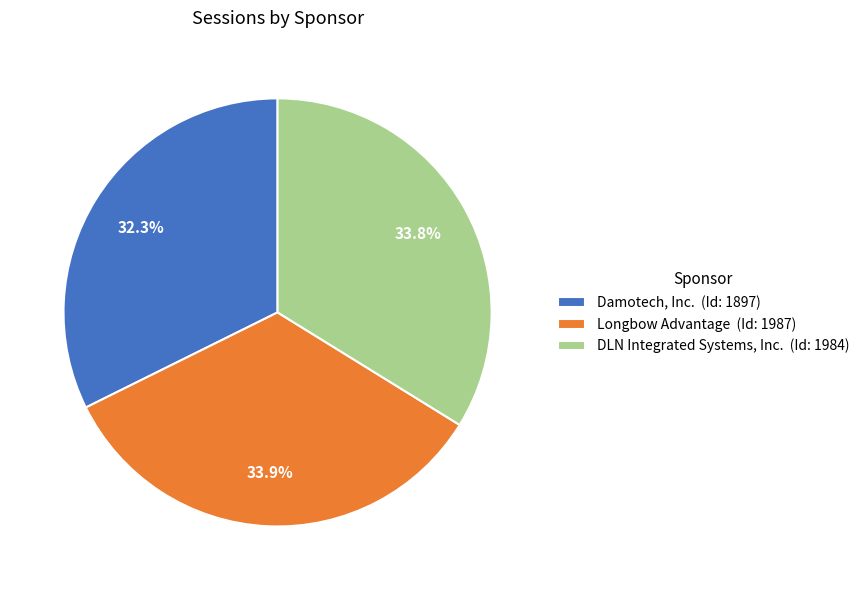

To the nearest percent, what is the average slice percentage?

33%